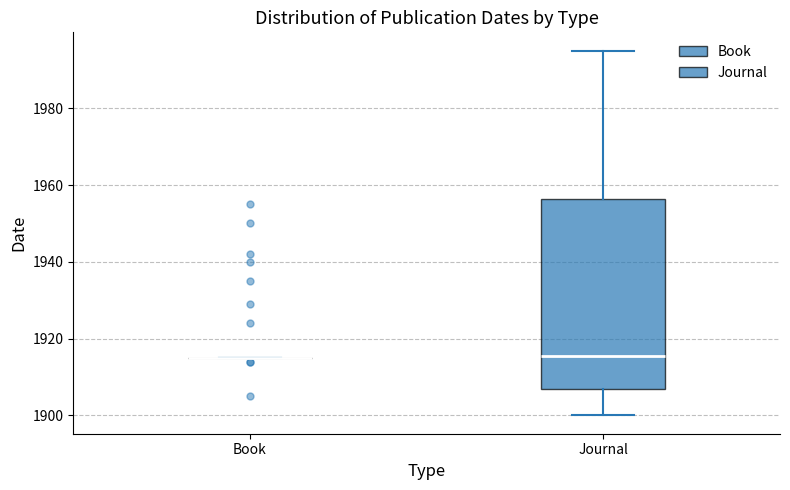

Reading left to right, read every box against the y-axis: the position of its median line, the range the box covers, and the ends of its whiskers. The values are not printed on the chart, so give them approximately, as read against the axis.

Book: box collapsed to a line at 1916, whiskers 1916 to 1916
Journal: median 1916, box 1908 to 1956, whiskers 1900 to 1996